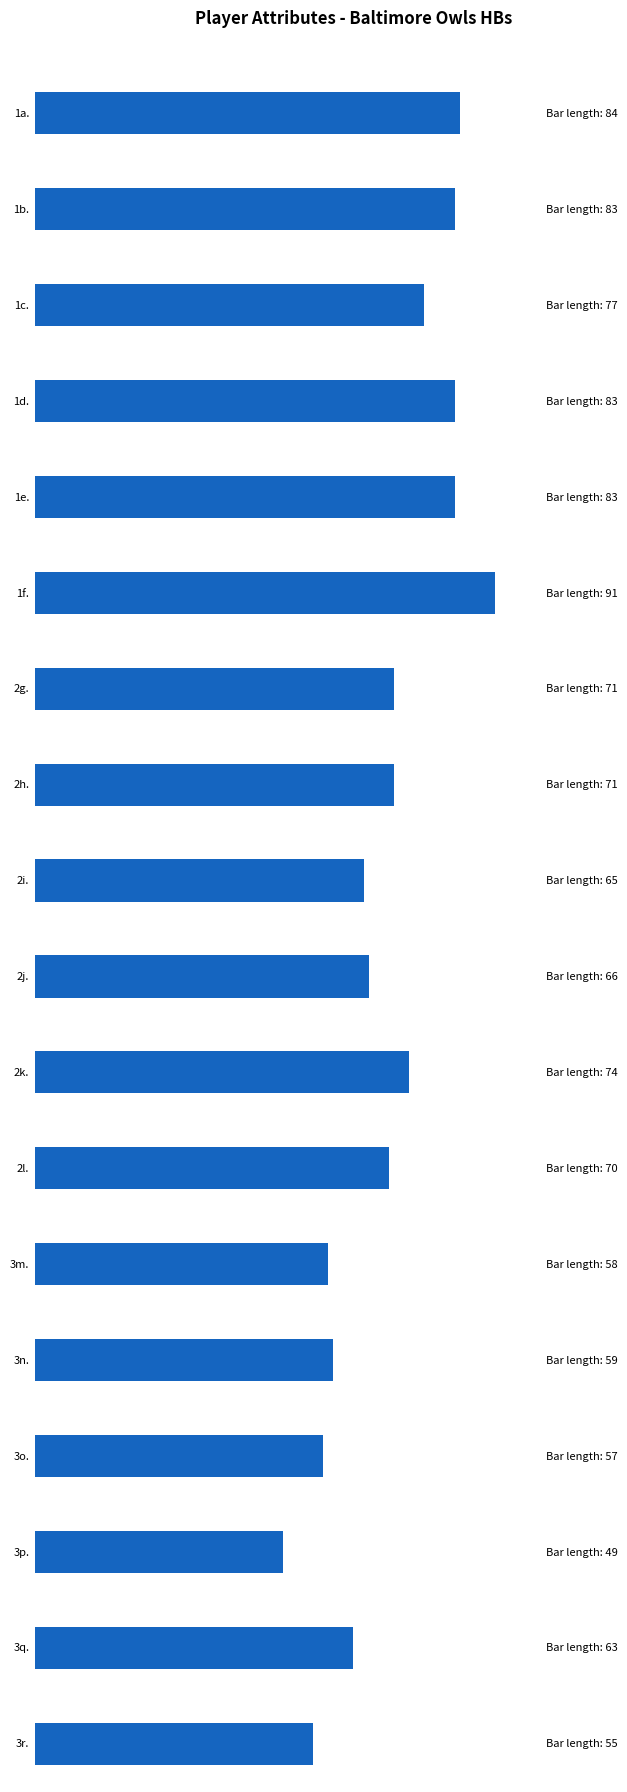

True or false: ovr has a value of 44 at Nick Lewis.

False